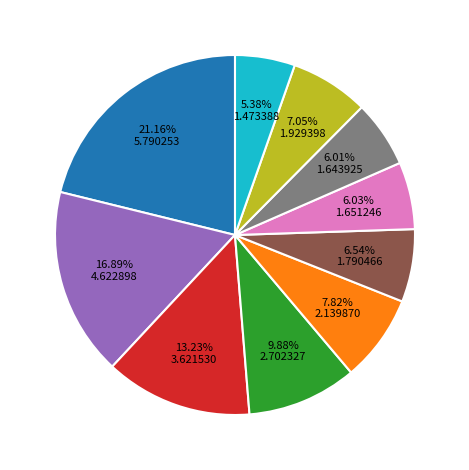

To the nearest percent, what is the difference between the largest and smallest slice percentages?

16%